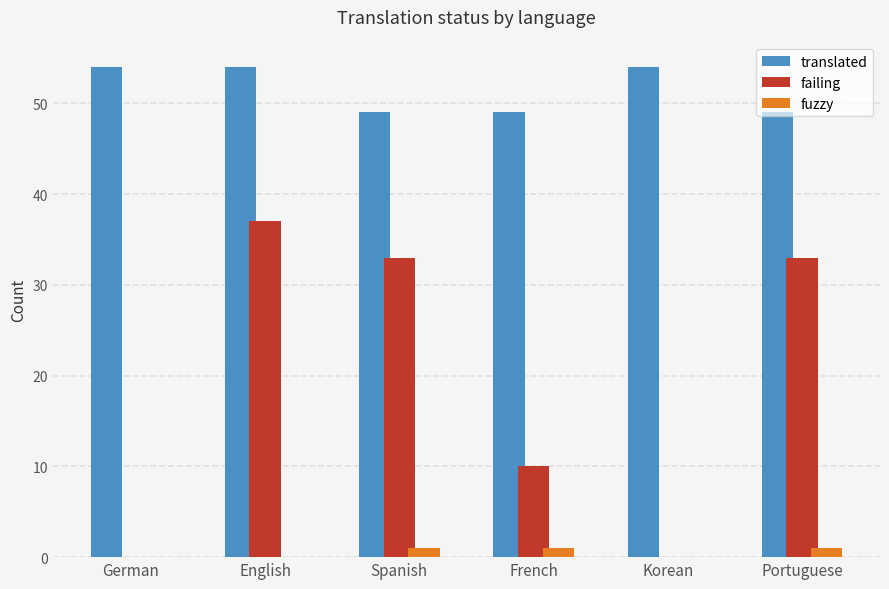

The value of translated at German is 54. True or false?

True